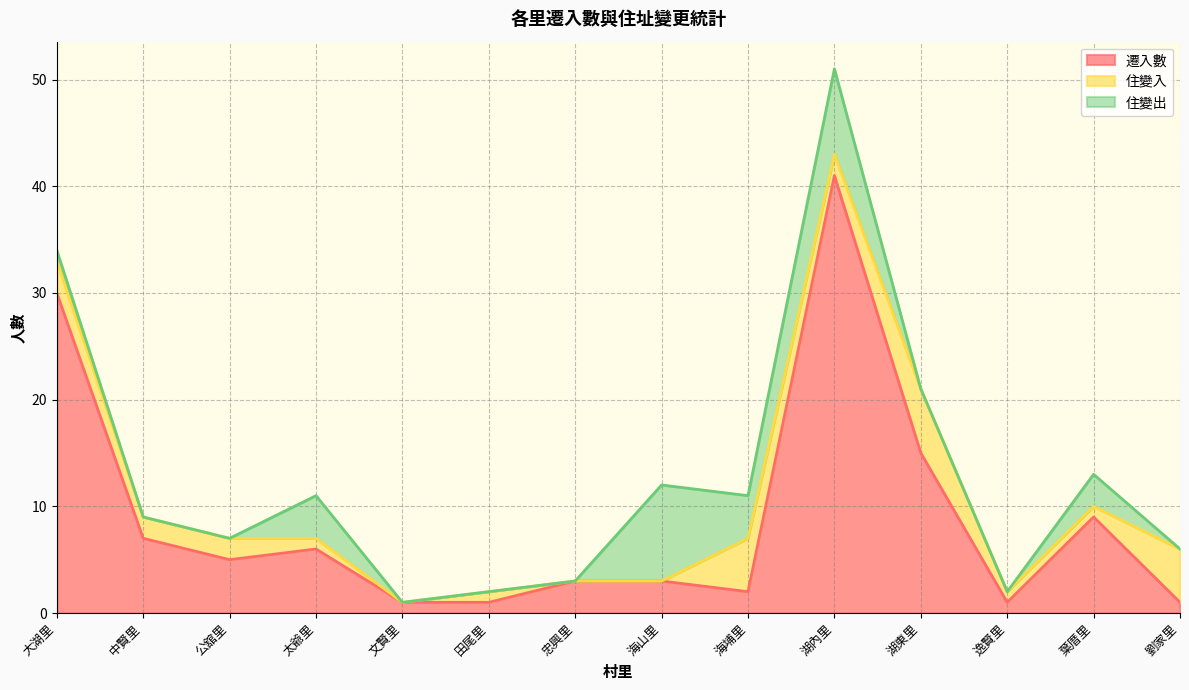

Which series has the largest total across all categories?

遷入數